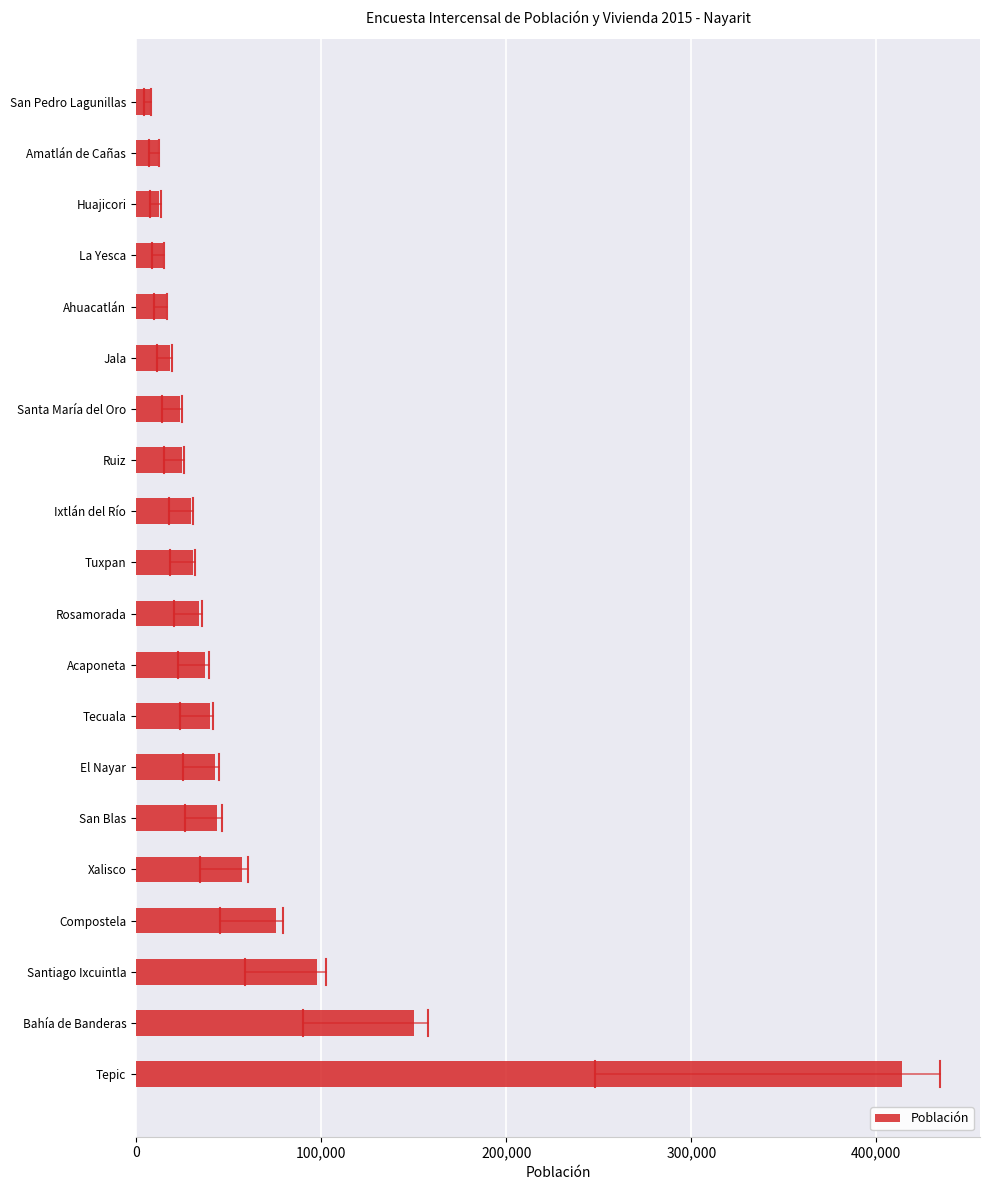

What is the change in value from Tepic to Compostela?

-338088